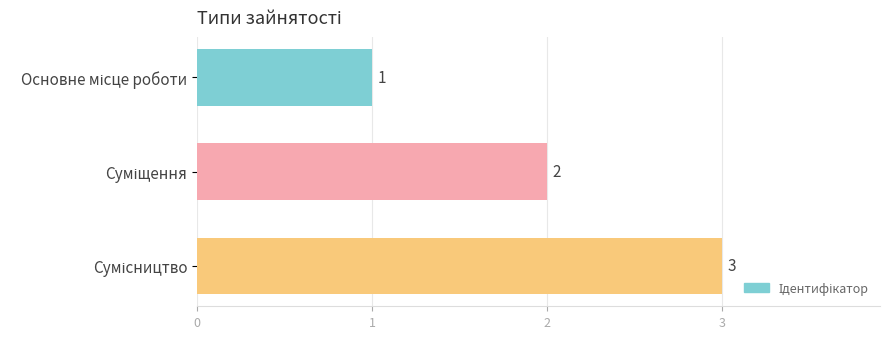

How many bars are there in total?

3